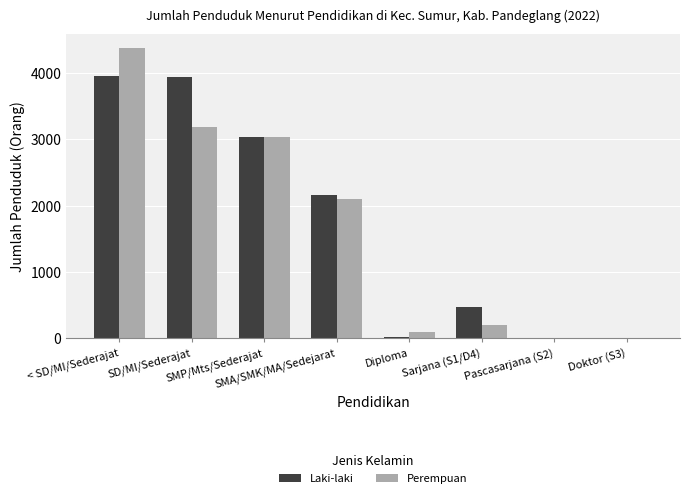

The Perempuan series shows 3189 at SD/MI/Sederajat. True or false?

True